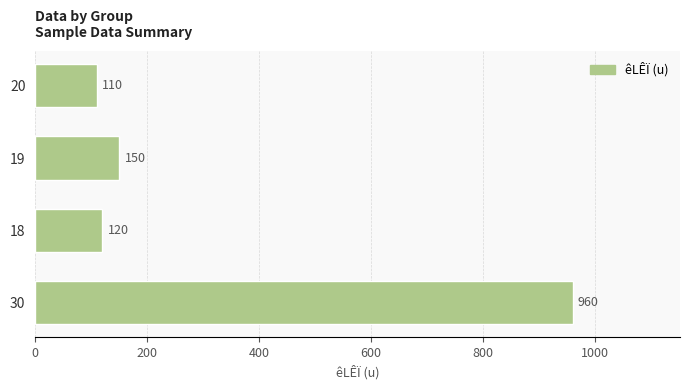

What is the ratio of the value at 18 to the value at 19?

0.8